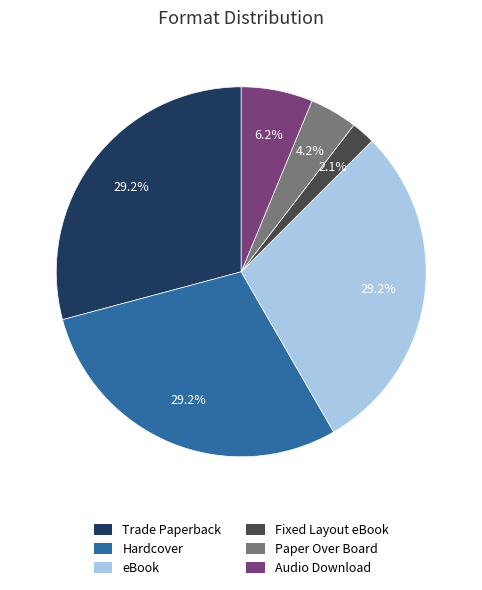

Combined, do Paper Over Board and Trade Paperback account for over 50%?

No